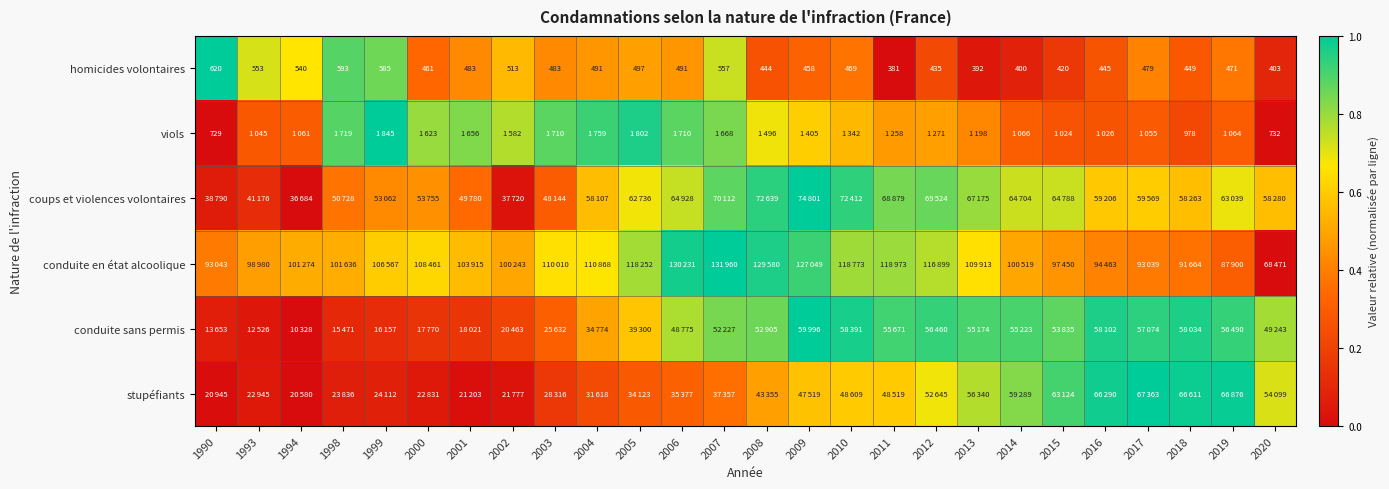

The value of stupéfiants at 2017 is 1.7. True or false?

False